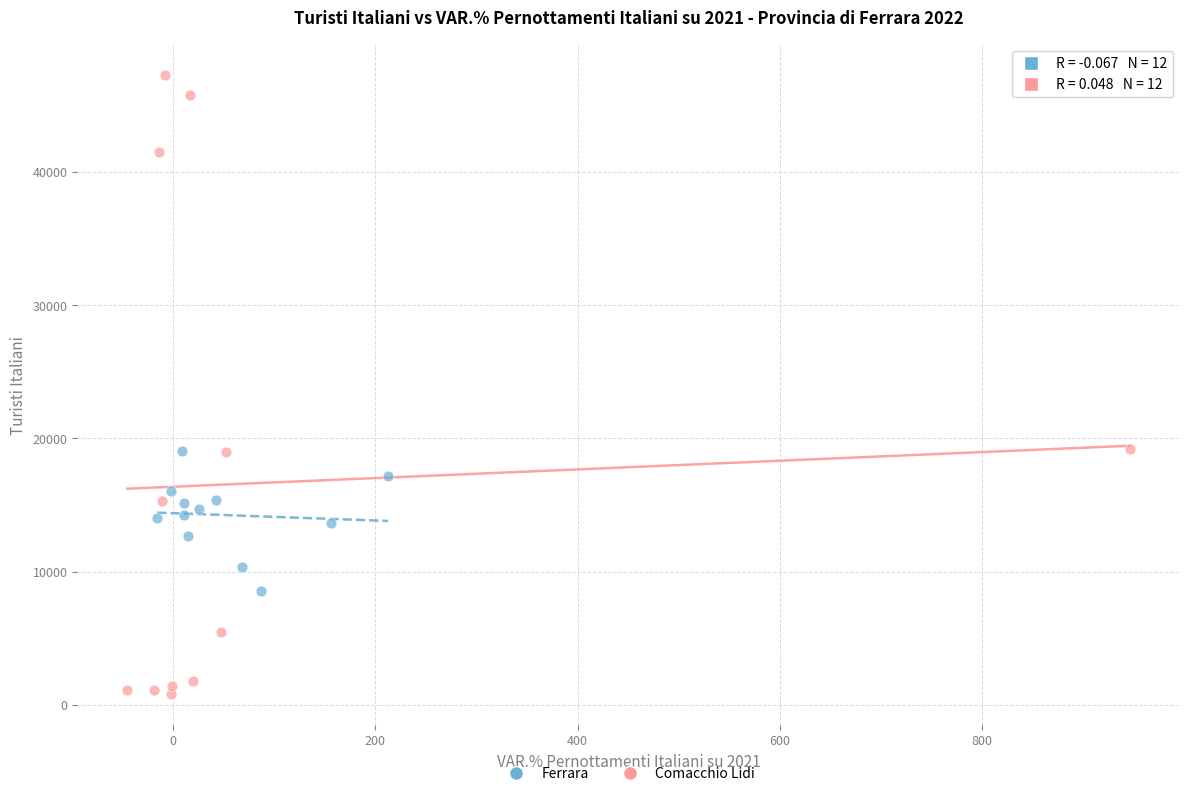

Which series has the widest spread of Y values?

Comacchio Lidi